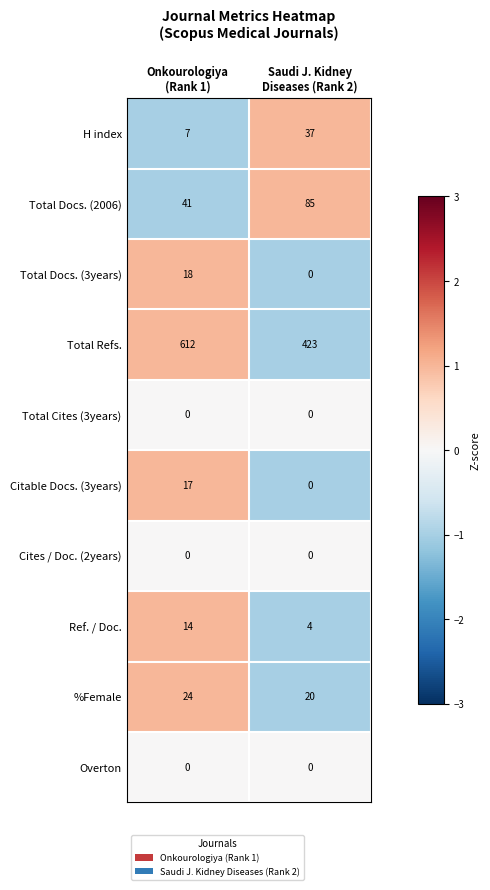

Which label corresponds to the largest value in the chart?

Onkourologiya
(Rank 1)